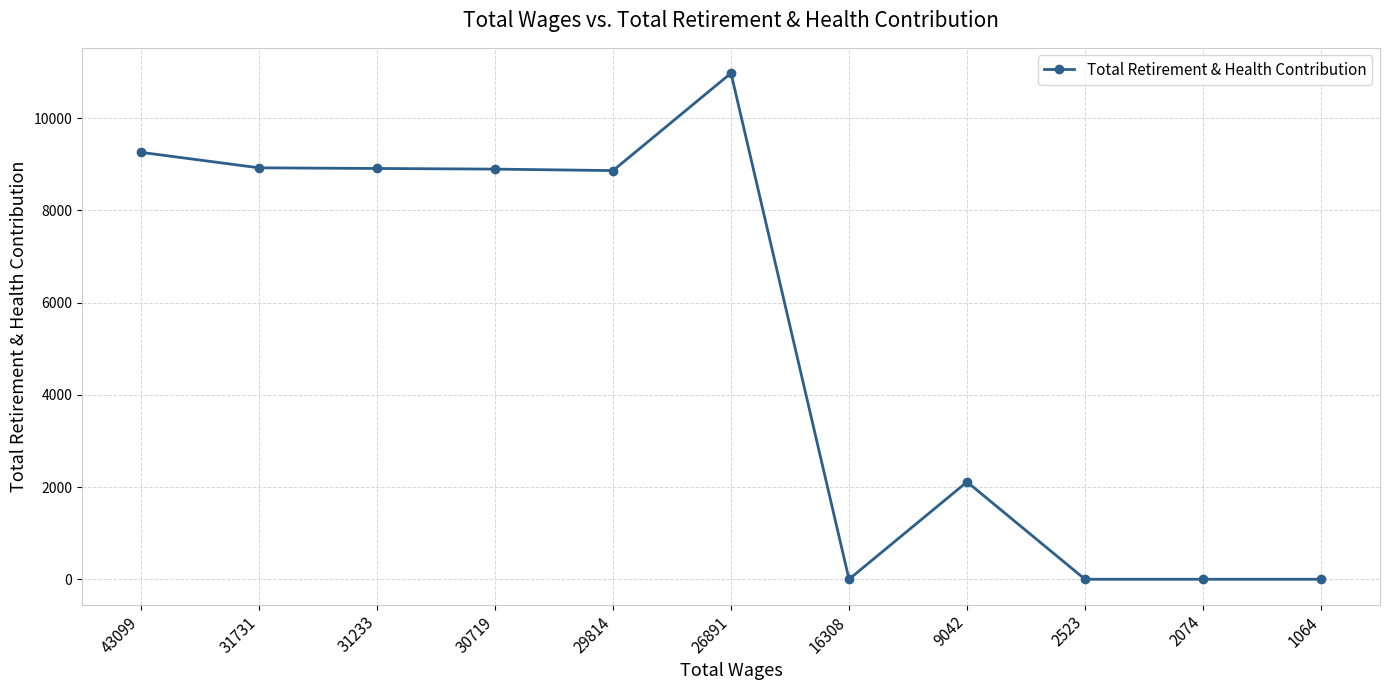

Between 43099 and 29814, which is larger?

43099